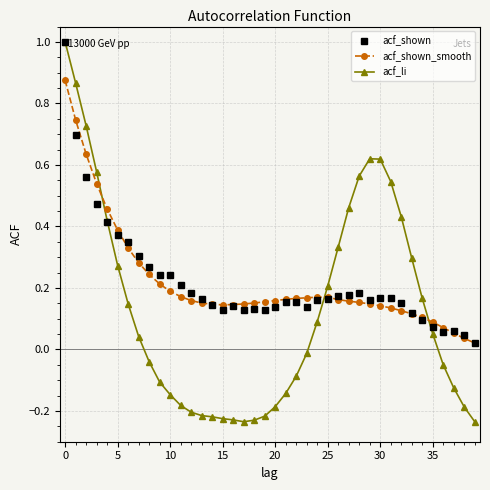

What is the highest value of the acf_shown series?

1.0